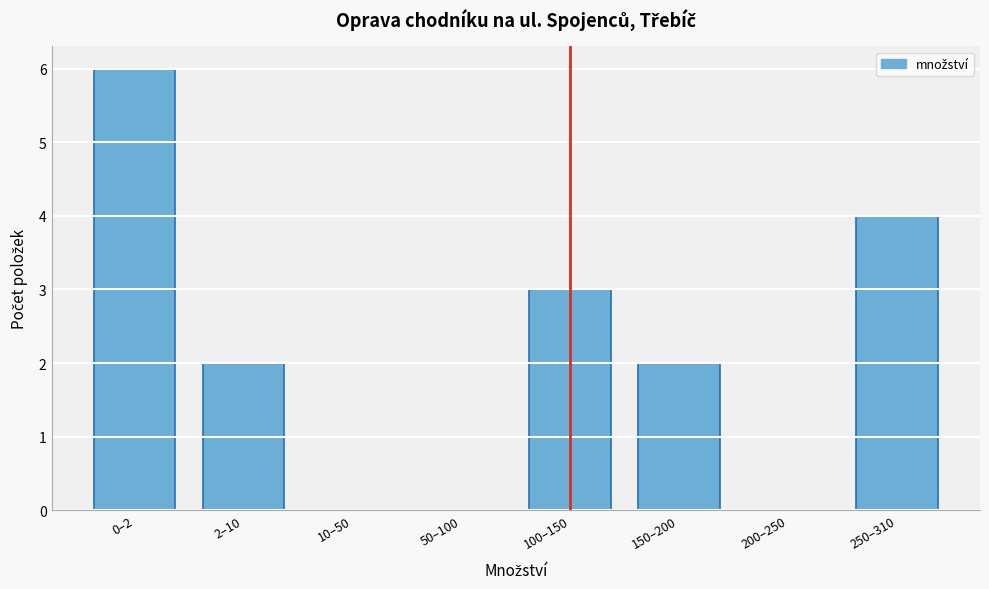

Reading left to right, extract all data points from this chart.

0–2=6	2–10=2	10–50=0	50–100=0	100–150=3	150–200=2	200–250=0	250–310=4